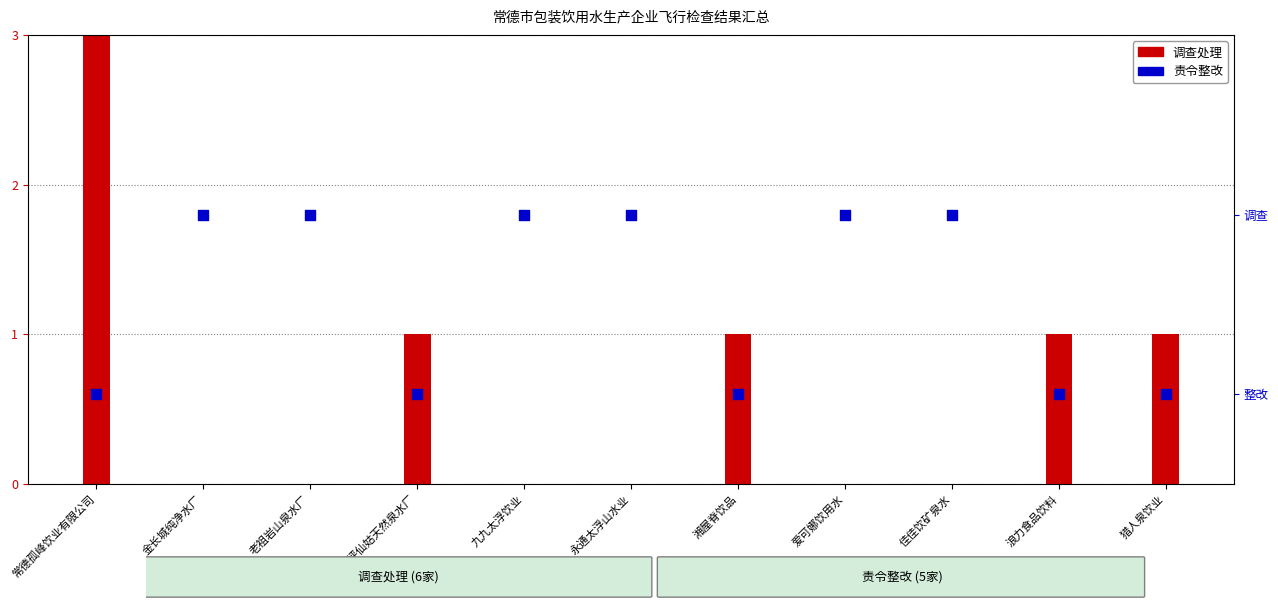

Is the value of 调查处理 at 老祖岩山泉水厂 greater than the value of 责令整改 at 湘屋脊饮品?

No